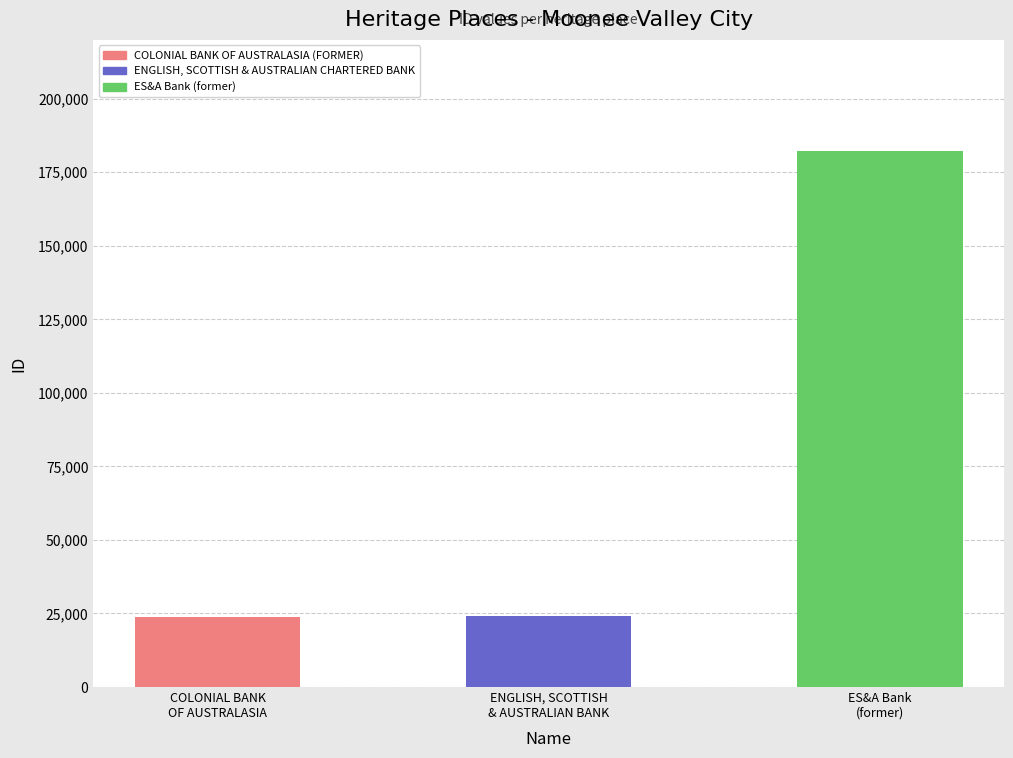

The value at ENGLISH, SCOTTISH
& AUSTRALIAN BANK is 16325. True or false?

False